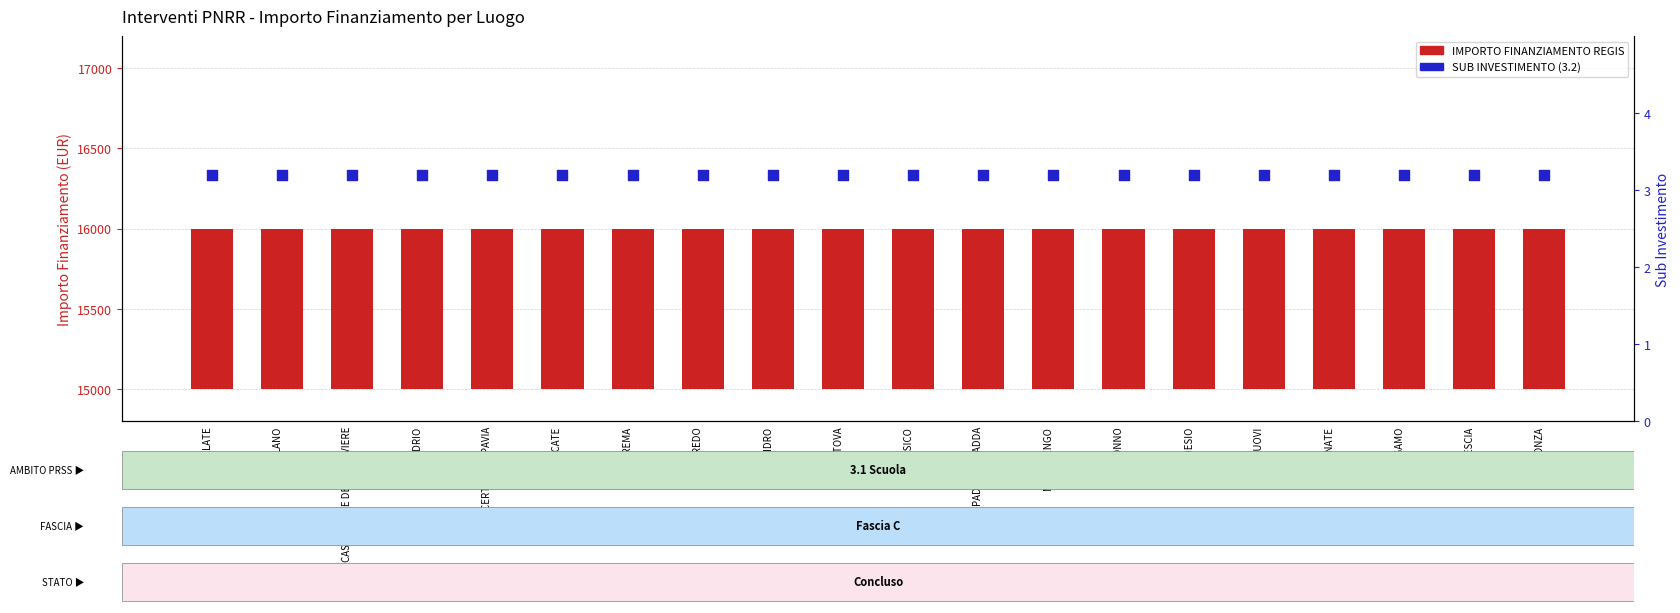

Which series reaches the minimum Y coordinate?

SUB INVESTIMENTO